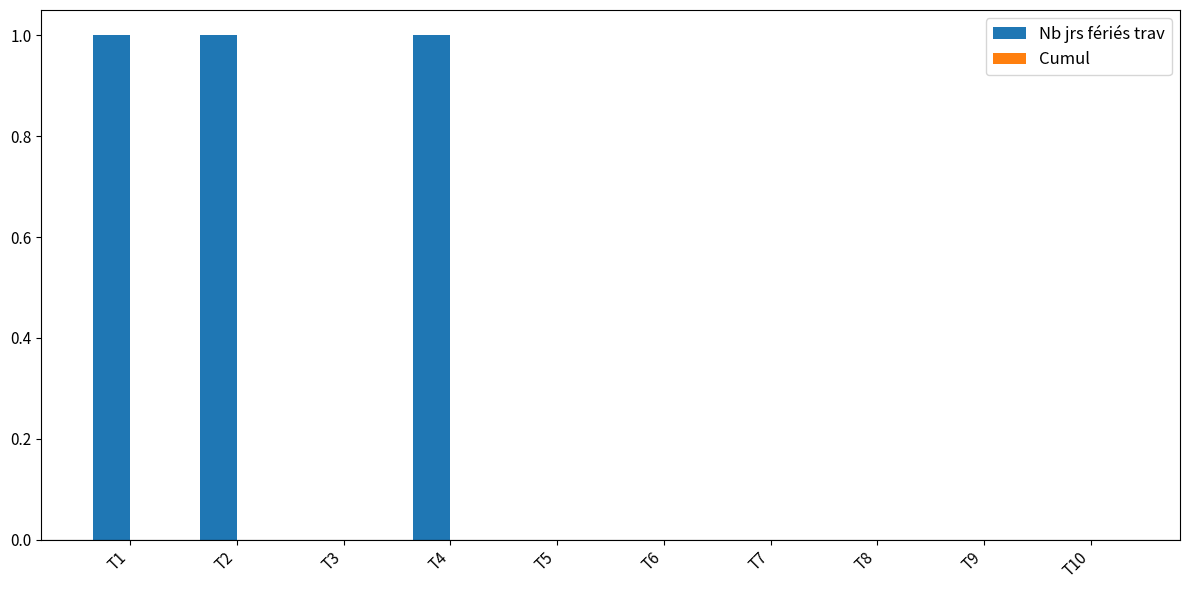

Reading left to right, what are all the values shown in this chart?

T1=1	T2=1	T3=0	T4=1	T5=0	T6=0	T7=0	T8=0	T9=0	T10=0